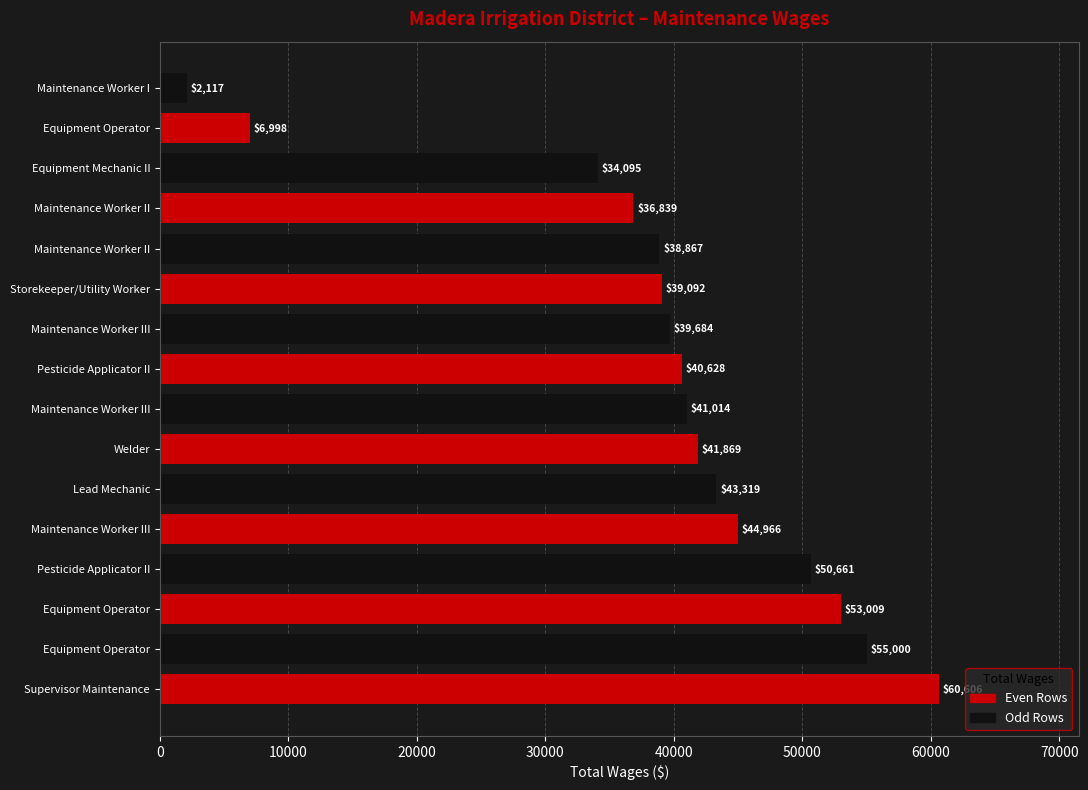

Count the number of categories in the chart.

16